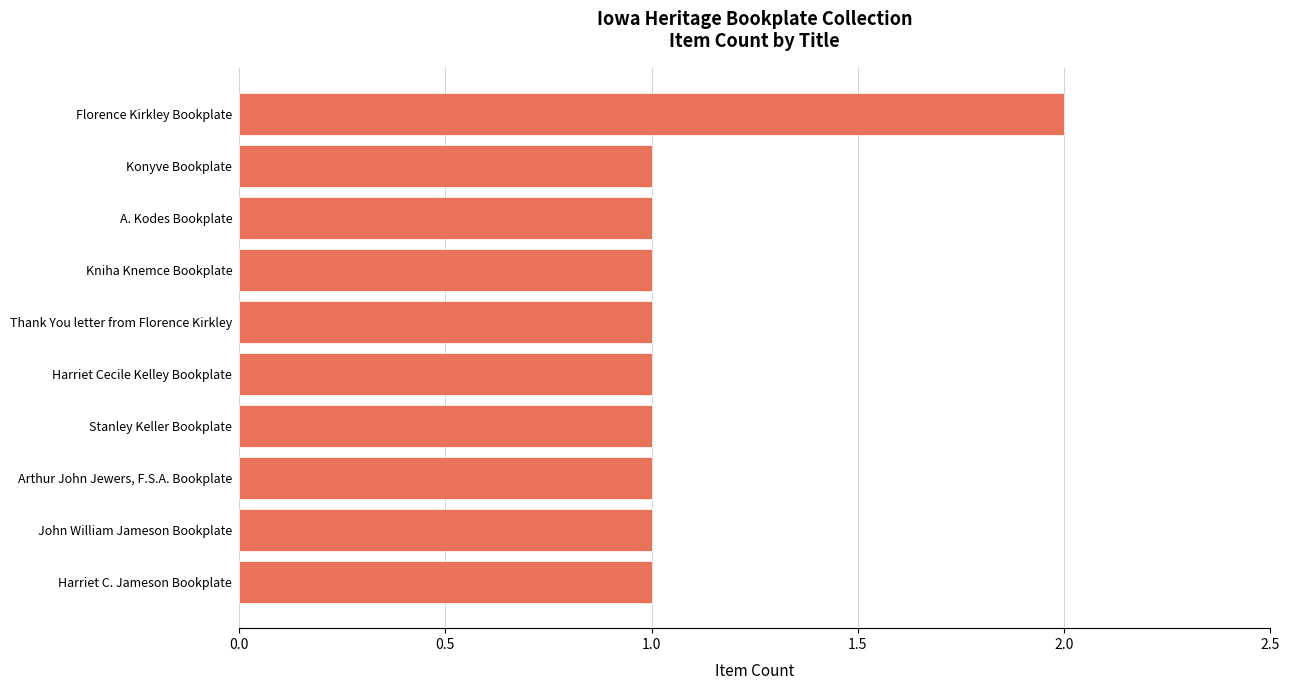

The value at John William Jameson Bookplate is 1. True or false?

True